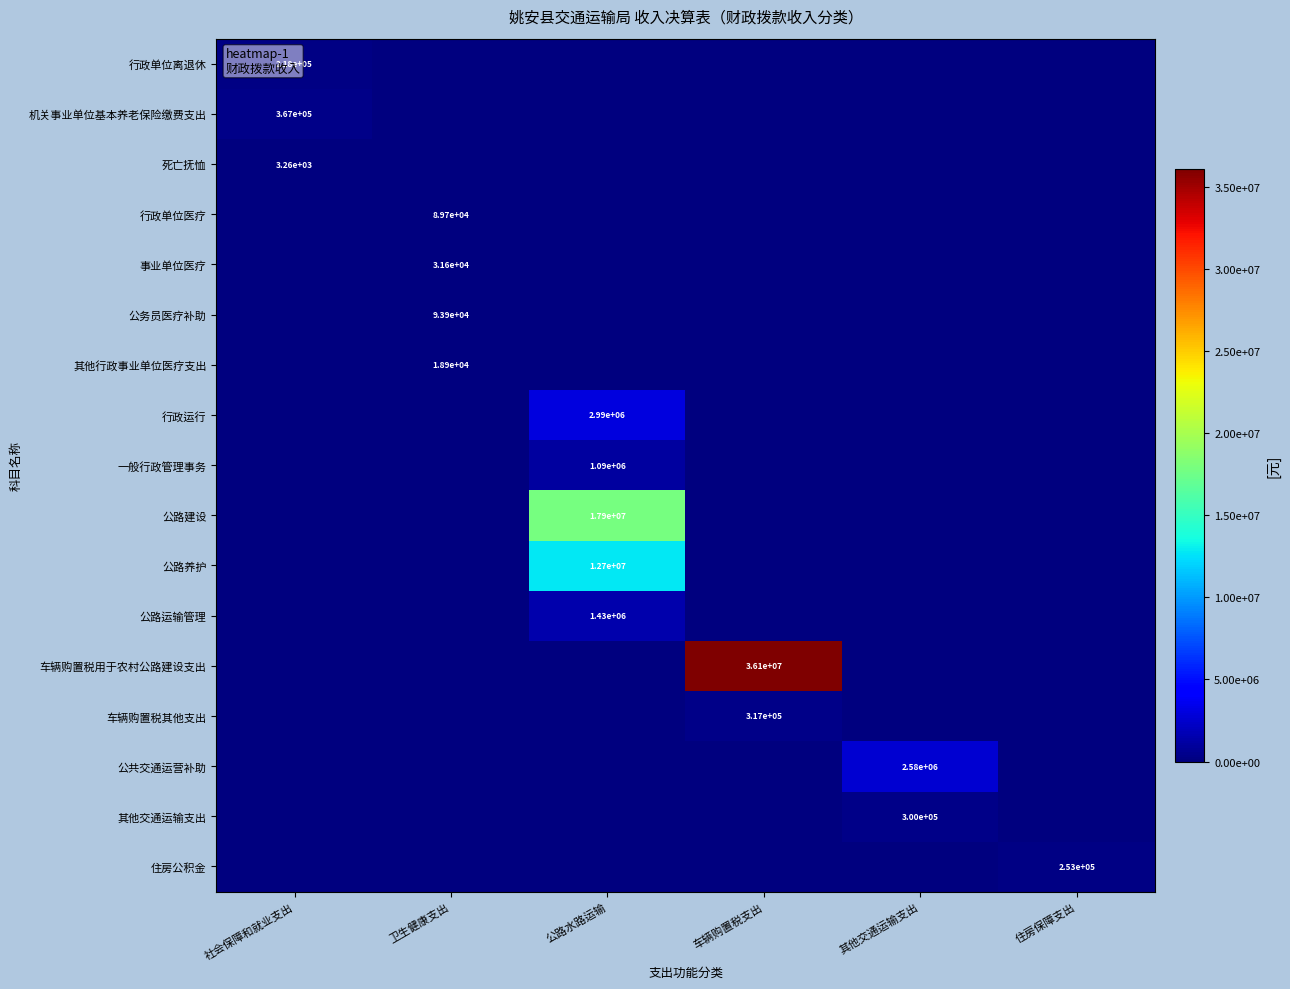

Which has a higher value, 公路水路运输 or 其他交通运输支出?

公路水路运输